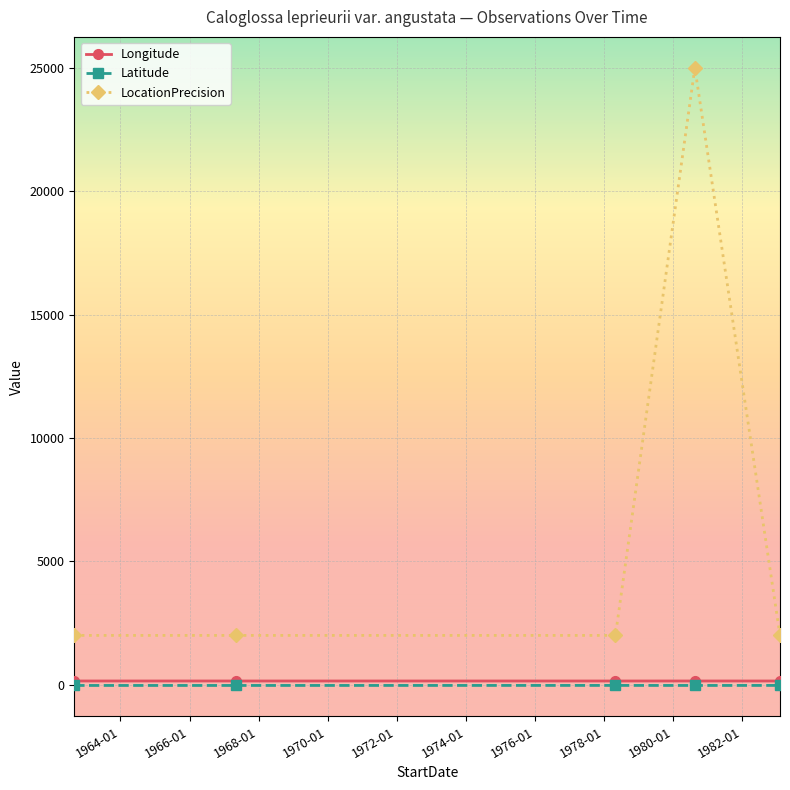

Which series has the largest range (max minus min)?

LocationPrecision